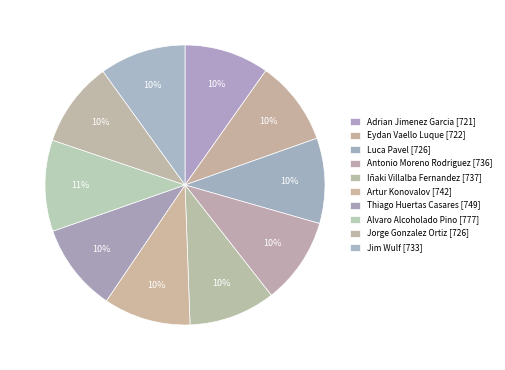

What percentage is the Eydan Vaello Luque slice, to the nearest percent?

10%